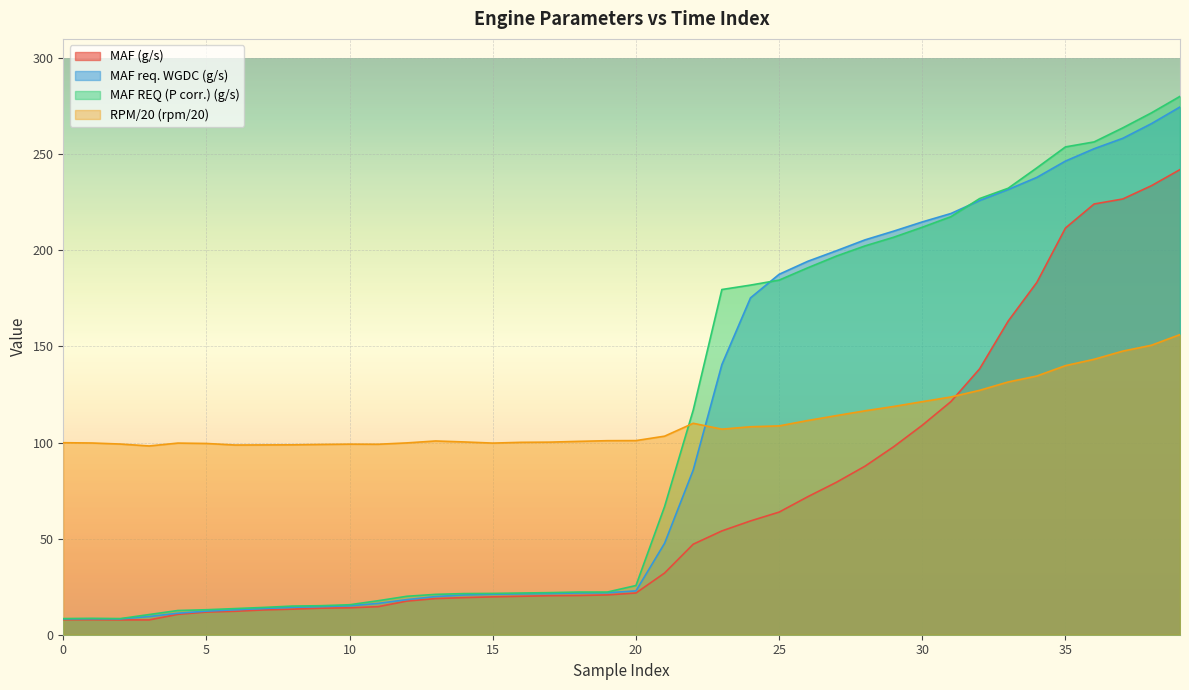

Which category has the highest value across all series?

228